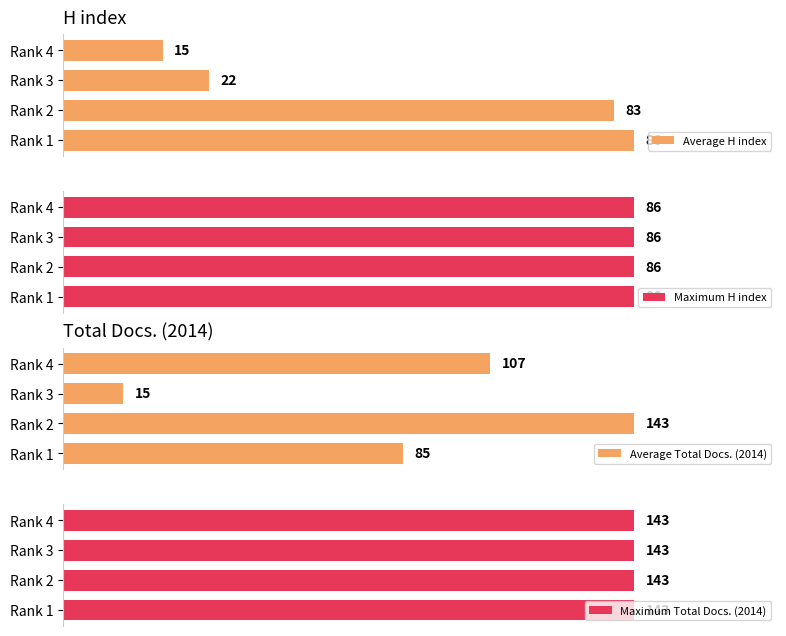

At which label is Average Total Docs. (2014) closest to 79?

Rank 1